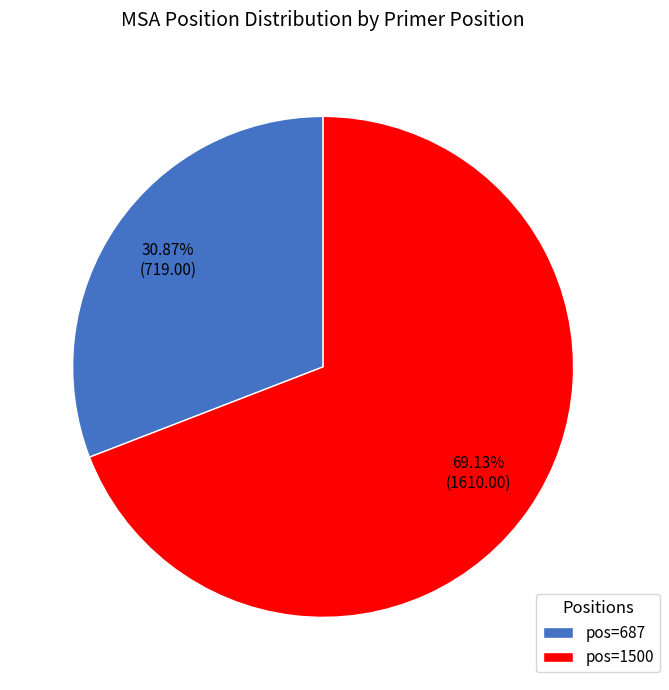

Do pos=1500 and pos=687 together represent more than half of the pie?

Yes